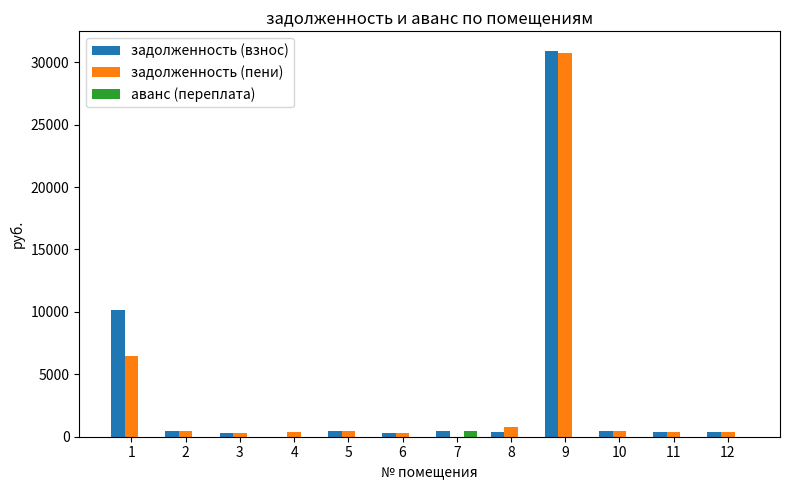

The аванс (переплата) series shows 0.0 at 12. True or false?

True